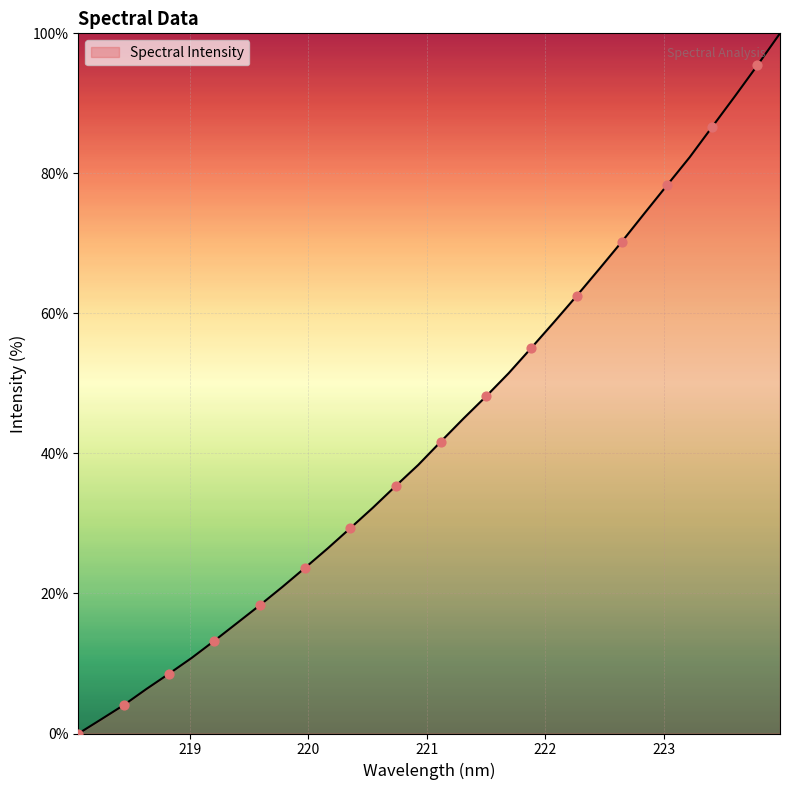

What is the difference between the maximum and minimum values?

100.0